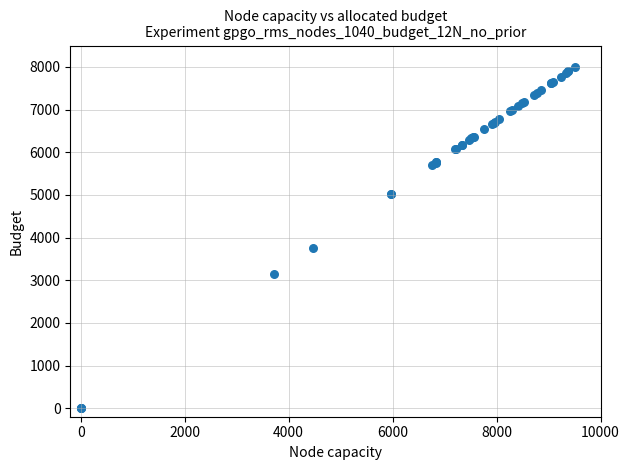

What Y value in the scatter plot is closest to 4000?

3763.4